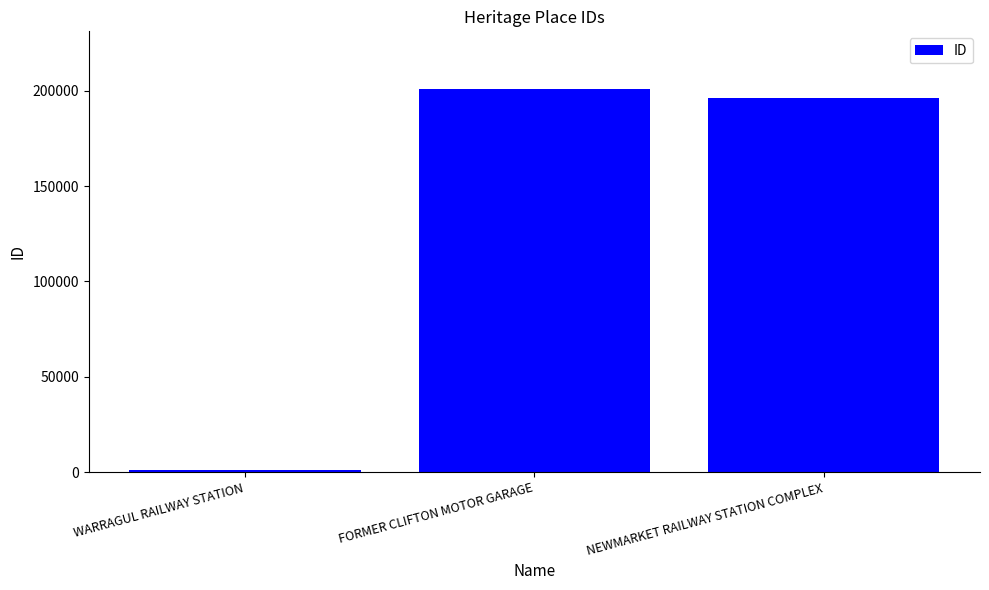

Reading right to left, extract all data points from this chart.

NEWMARKET RAILWAY STATION COMPLEX=196263	FORMER CLIFTON MOTOR GARAGE=200965	WARRAGUL RAILWAY STATION=1190